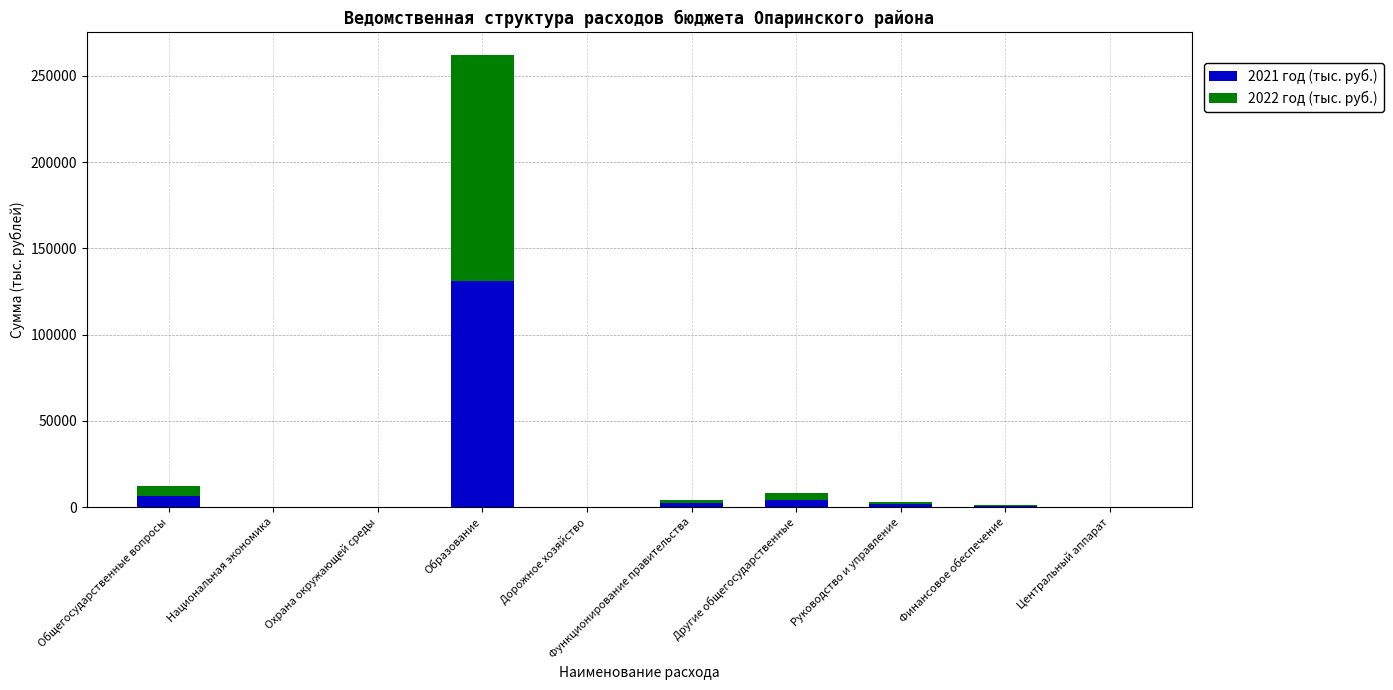

Which category has the highest value in the 2021 год (тыс. руб.) series?

Образование